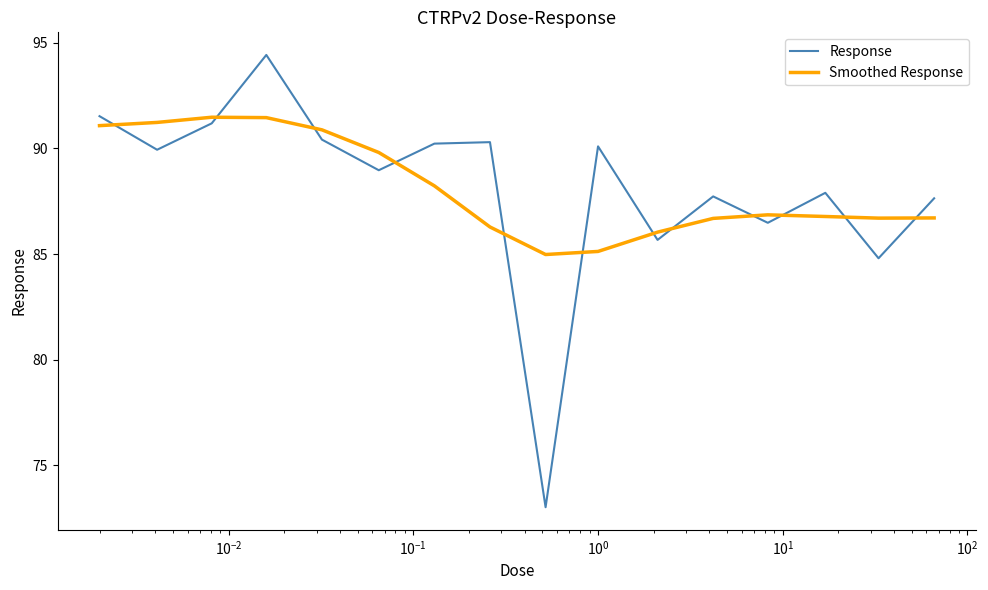

Which series ends up on top after the final intersection of Smoothed Response and Response?

Response